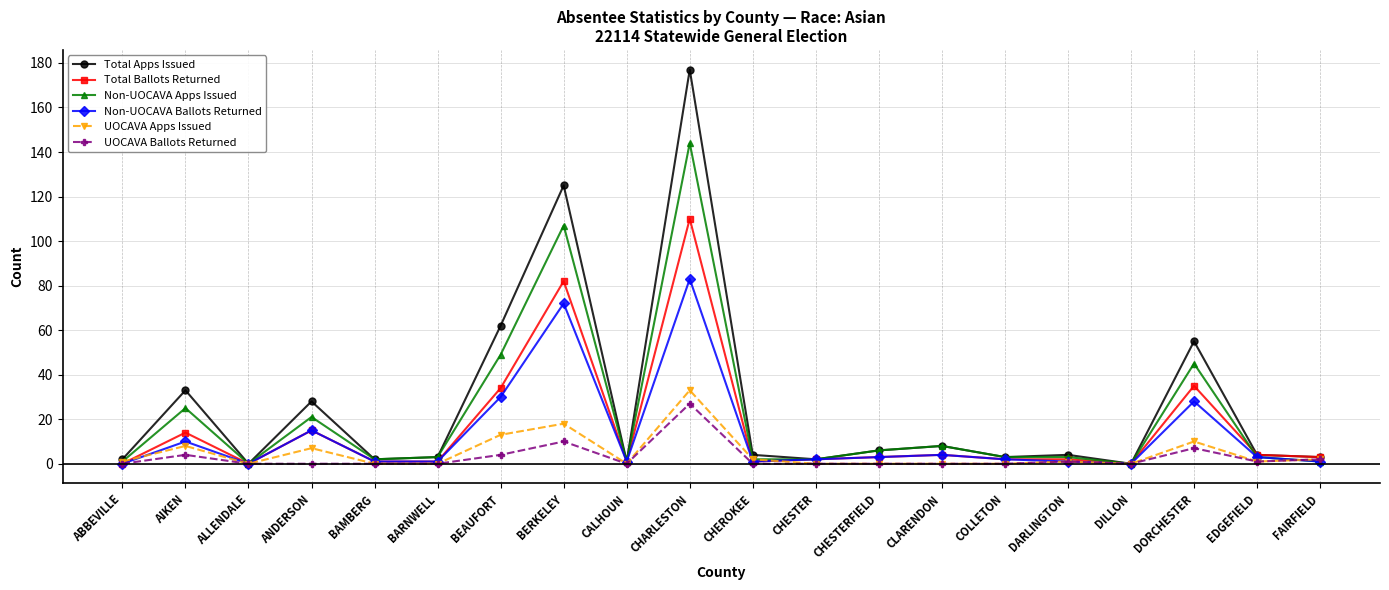

What is the difference between the second highest and second lowest values in the Non-UOCAVA Ballots Returned series?

72